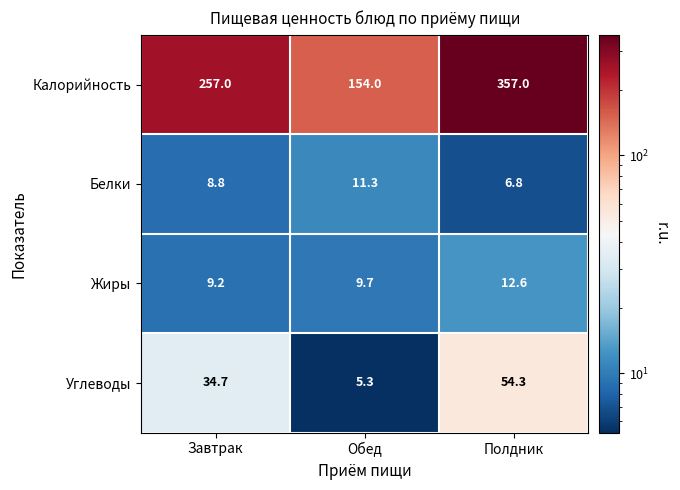

Is it true that Углеводы equals 19.5 at Полдник?

False